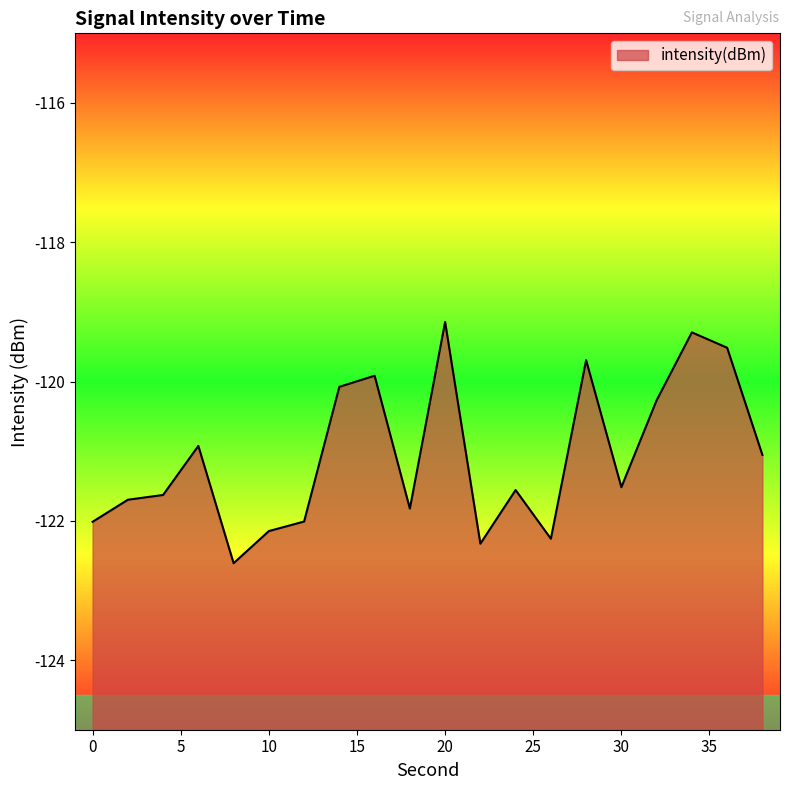

At which category does the chart reach its minimum across all series?

8